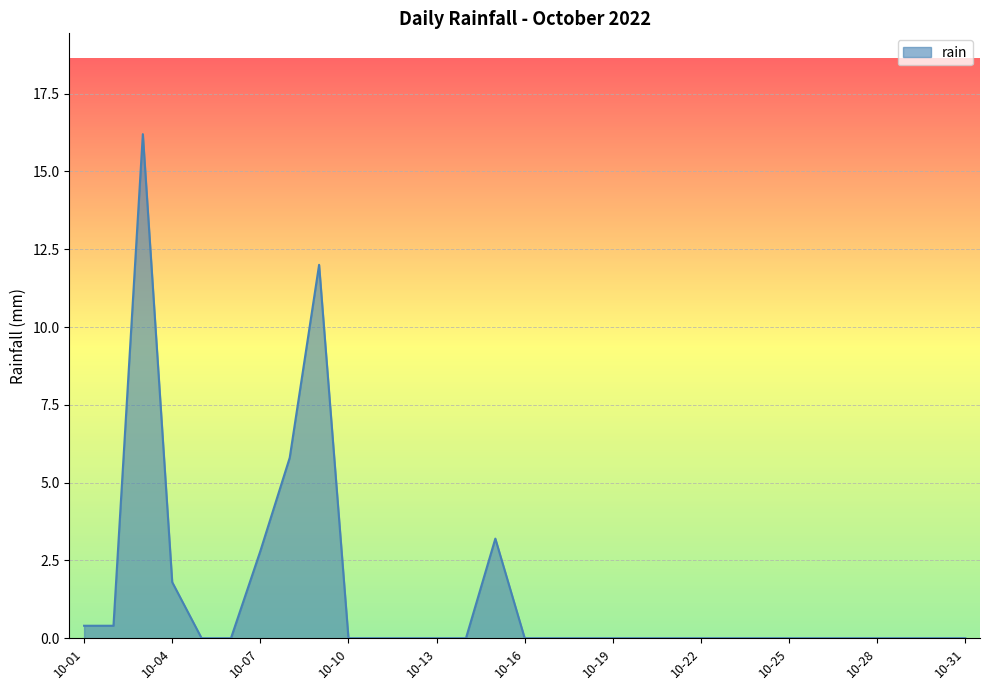

What is the difference between the maximum and minimum values?

16.2